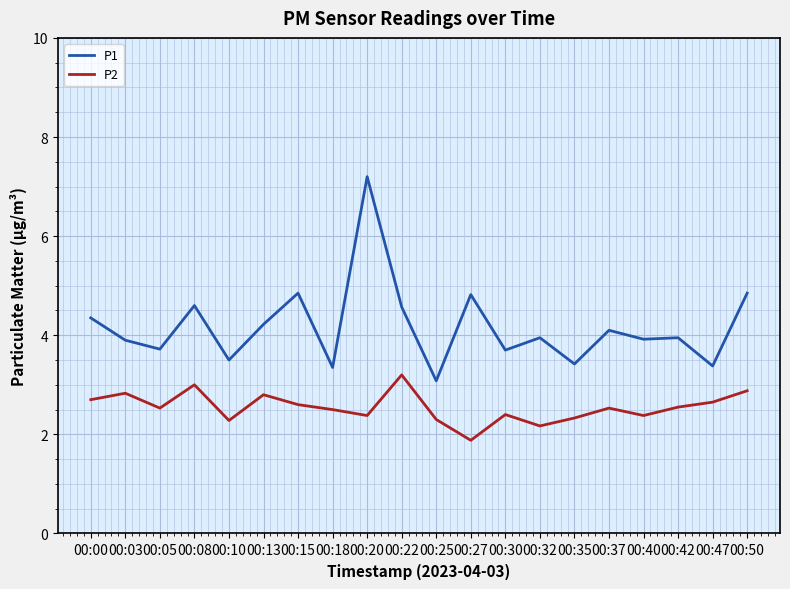

What value does the P1 series have at 00:18?

3.4